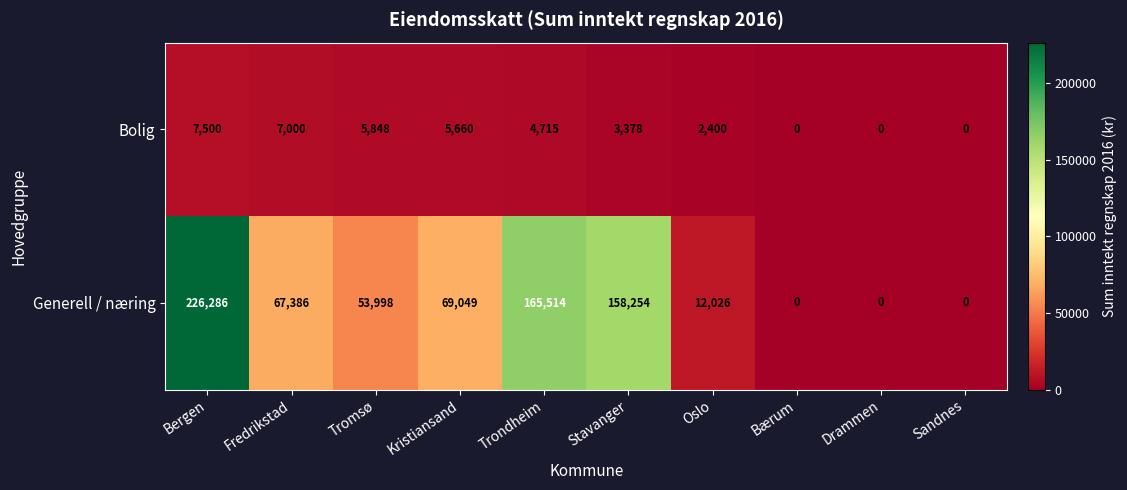

List the series in order of their peak value, highest first.

Generell / næring, Bolig